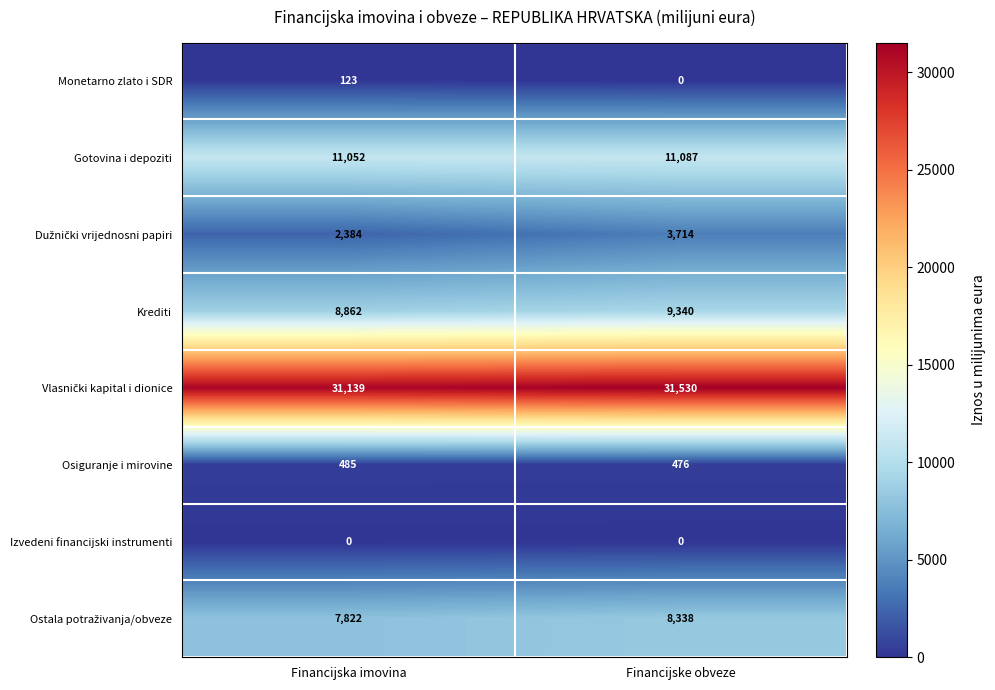

The Osiguranje i mirovine series shows 815 at Financijska imovina. True or false?

False